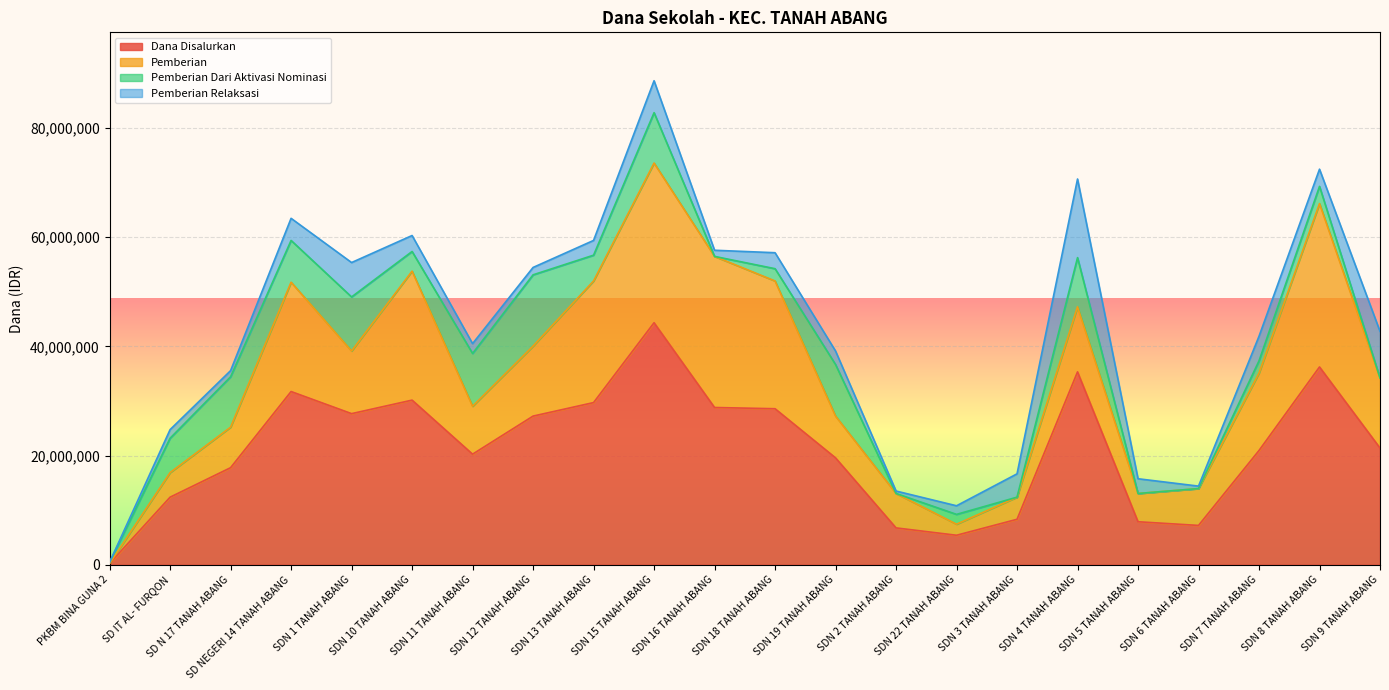

Reading left to right, what are all the values shown in this chart?

Dana Disalurkan: PKBM BINA GUNA 2=225000	SD IT AL- FURQON=12375000	SD N 17 TANAH ABANG=17775000	SD NEGERI 14 TANAH ABANG=31725000	SDN 1 TANAH ABANG=27675000	SDN 10 TANAH ABANG=30150000	SDN 11 TANAH ABANG=20250000	SDN 12 TANAH ABANG=27225000	SDN 13 TANAH ABANG=29700000	SDN 15 TANAH ABANG=44325000	SDN 16 TANAH ABANG=28800000	SDN 18 TANAH ABANG=28575000	SDN 19 TANAH ABANG=19575000	SDN 2 TANAH ABANG=6750000	SDN 22 TANAH ABANG=5400000	SDN 3 TANAH ABANG=8325000	SDN 4 TANAH ABANG=35325000	SDN 5 TANAH ABANG=7875000	SDN 6 TANAH ABANG=7200000	SDN 7 TANAH ABANG=20925000	SDN 8 TANAH ABANG=36225000	SDN 9 TANAH ABANG=21375000
Pemberian: PKBM BINA GUNA 2=0	SD IT AL- FURQON=4500000	SD N 17 TANAH ABANG=7425000	SD NEGERI 14 TANAH ABANG=20025000	SDN 1 TANAH ABANG=11475000	SDN 10 TANAH ABANG=23625000	SDN 11 TANAH ABANG=8775000	SDN 12 TANAH ABANG=12825000	SDN 13 TANAH ABANG=22275000	SDN 15 TANAH ABANG=29250000	SDN 16 TANAH ABANG=27675000	SDN 18 TANAH ABANG=23400000	SDN 19 TANAH ABANG=7650000	SDN 2 TANAH ABANG=6300000	SDN 22 TANAH ABANG=2025000	SDN 3 TANAH ABANG=4050000	SDN 4 TANAH ABANG=11925000	SDN 5 TANAH ABANG=5175000	SDN 6 TANAH ABANG=6750000	SDN 7 TANAH ABANG=14175000	SDN 8 TANAH ABANG=29925000	SDN 9 TANAH ABANG=12825000
Pemberian Dari Aktivasi Nominasi: PKBM BINA GUNA 2=225000	SD IT AL- FURQON=6300000	SD N 17 TANAH ABANG=9225000	SD NEGERI 14 TANAH ABANG=7650000	SDN 1 TANAH ABANG=9900000	SDN 10 TANAH ABANG=3600000	SDN 11 TANAH ABANG=9675000	SDN 12 TANAH ABANG=13050000	SDN 13 TANAH ABANG=4725000	SDN 15 TANAH ABANG=9225000	SDN 16 TANAH ABANG=0	SDN 18 TANAH ABANG=2250000	SDN 19 TANAH ABANG=9450000	SDN 2 TANAH ABANG=0	SDN 22 TANAH ABANG=1800000	SDN 3 TANAH ABANG=0	SDN 4 TANAH ABANG=9000000	SDN 5 TANAH ABANG=0	SDN 6 TANAH ABANG=0	SDN 7 TANAH ABANG=2250000	SDN 8 TANAH ABANG=3150000	SDN 9 TANAH ABANG=0
Pemberian Relaksasi: PKBM BINA GUNA 2=0	SD IT AL- FURQON=1575000	SD N 17 TANAH ABANG=1125000	SD NEGERI 14 TANAH ABANG=4050000	SDN 1 TANAH ABANG=6300000	SDN 10 TANAH ABANG=2925000	SDN 11 TANAH ABANG=1800000	SDN 12 TANAH ABANG=1350000	SDN 13 TANAH ABANG=2700000	SDN 15 TANAH ABANG=5850000	SDN 16 TANAH ABANG=1125000	SDN 18 TANAH ABANG=2925000	SDN 19 TANAH ABANG=2475000	SDN 2 TANAH ABANG=450000	SDN 22 TANAH ABANG=1575000	SDN 3 TANAH ABANG=4275000	SDN 4 TANAH ABANG=14400000	SDN 5 TANAH ABANG=2700000	SDN 6 TANAH ABANG=450000	SDN 7 TANAH ABANG=4500000	SDN 8 TANAH ABANG=3150000	SDN 9 TANAH ABANG=8550000